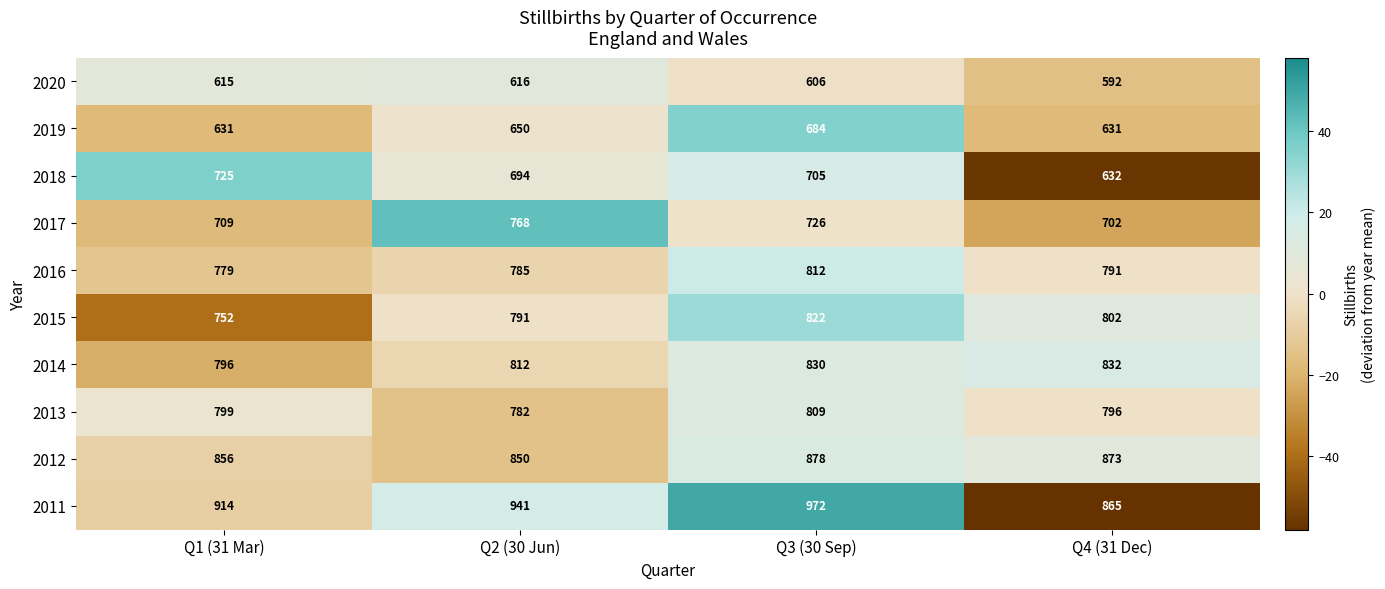

Count the number of categories in the chart.

4